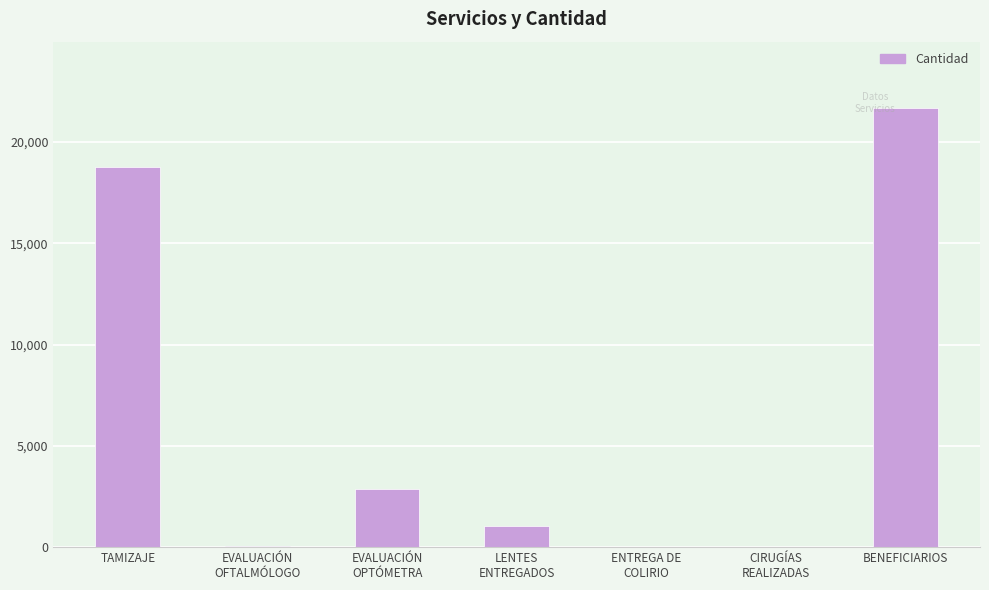

At which category does the chart reach its peak across all series?

BENEFICIARIOS